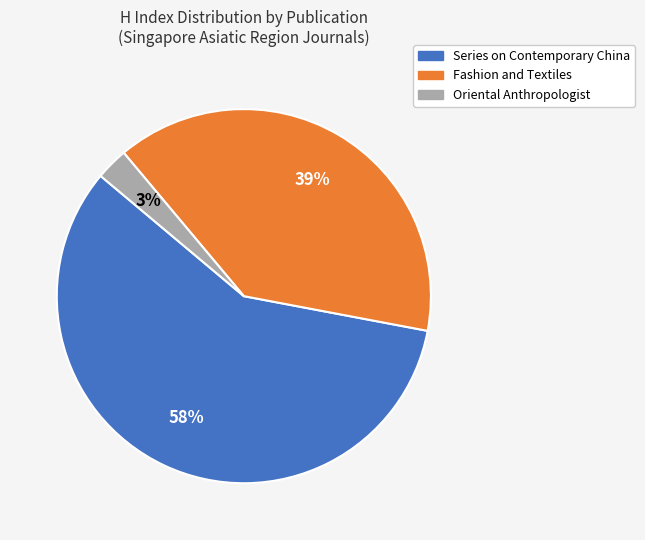

To the nearest percent, what is the average slice percentage?

33%